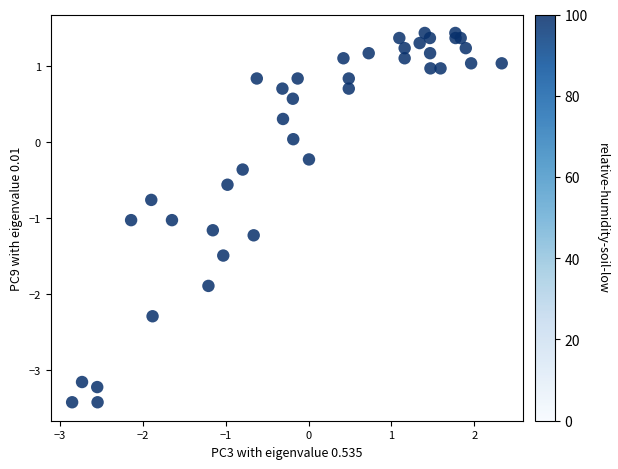

What is the range of Y values (max minus min)?

4.9